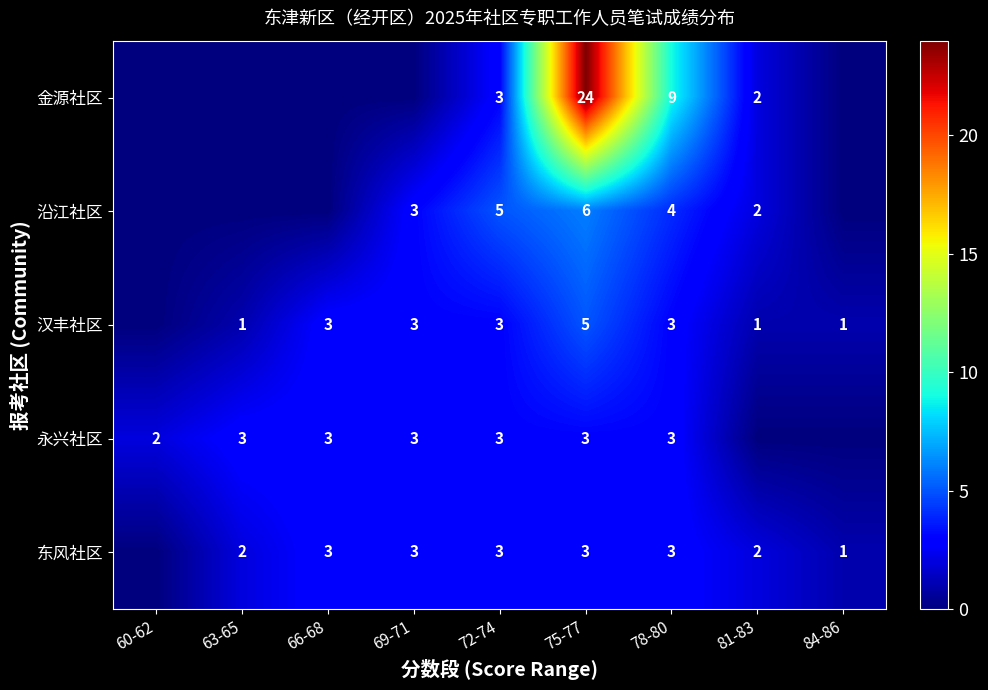

True or false: 东风社区 has a value of 2 at 72-74.

False